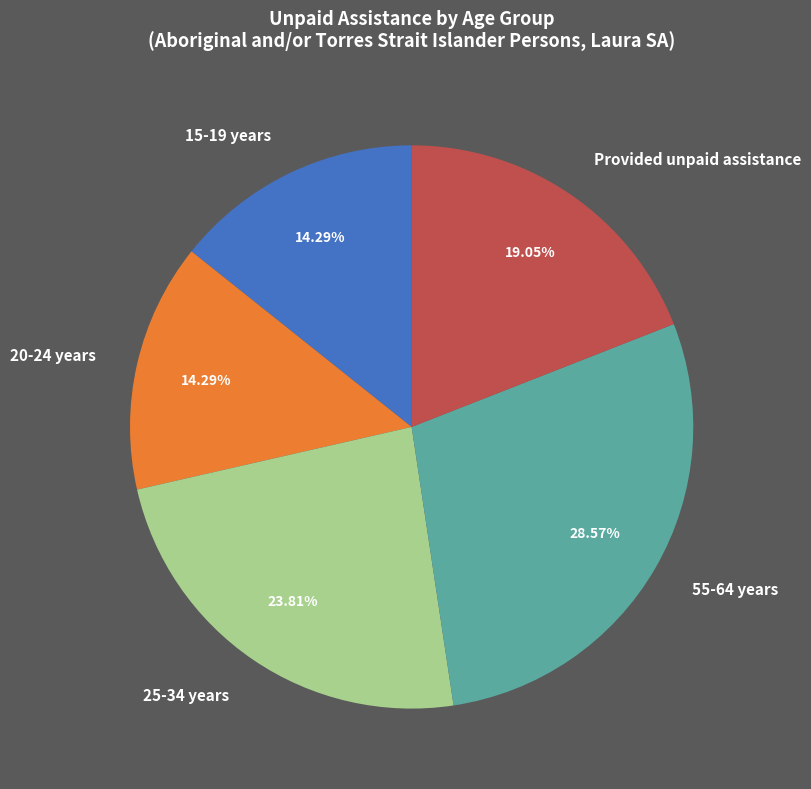

Which slice is the largest?

55-64 years